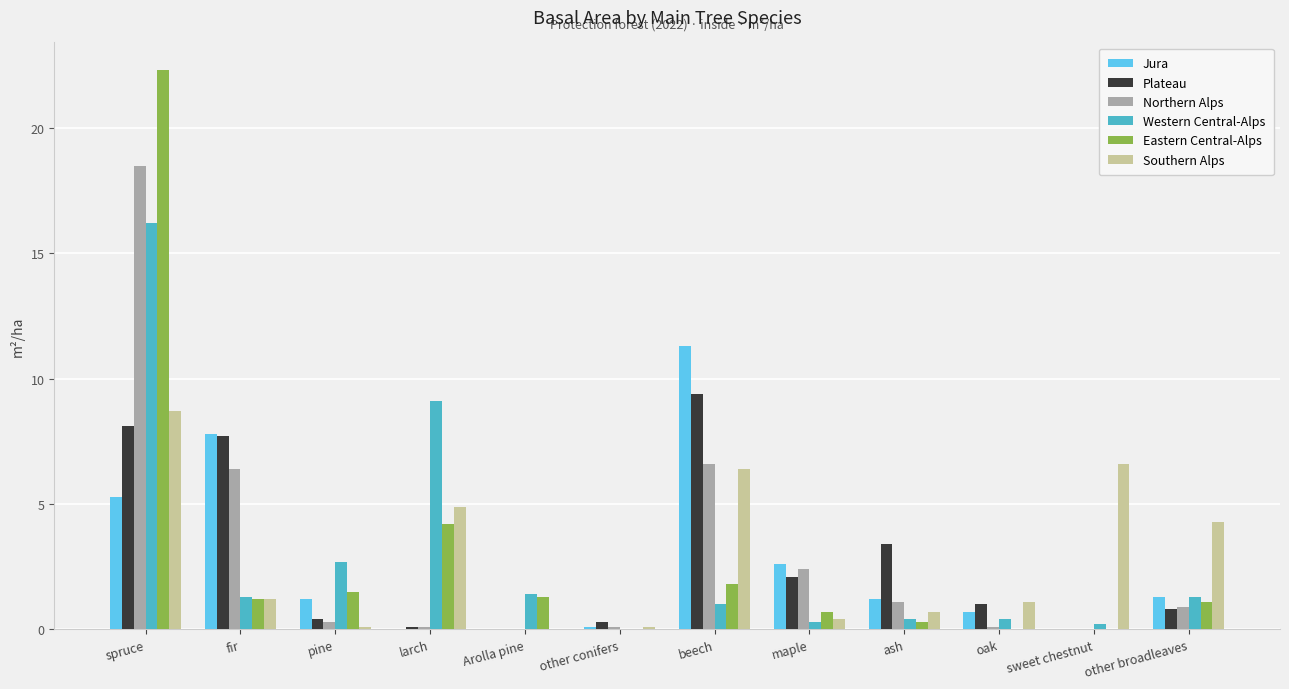

At which category is the sum across all series the highest?

spruce